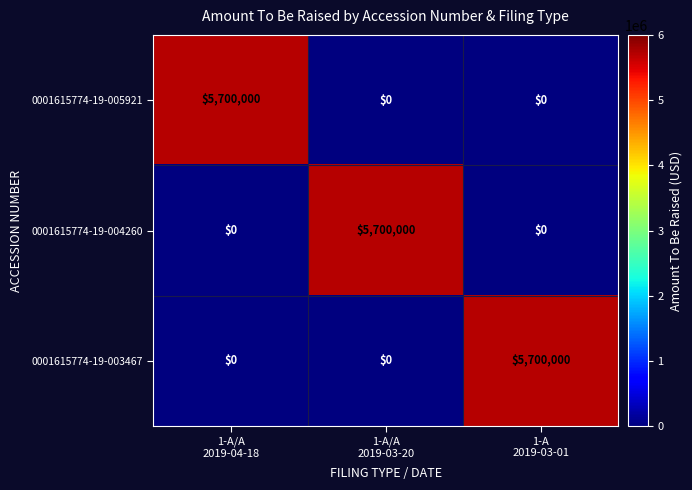

What is the average value of the 0001615774-19-004260 series?

1900000